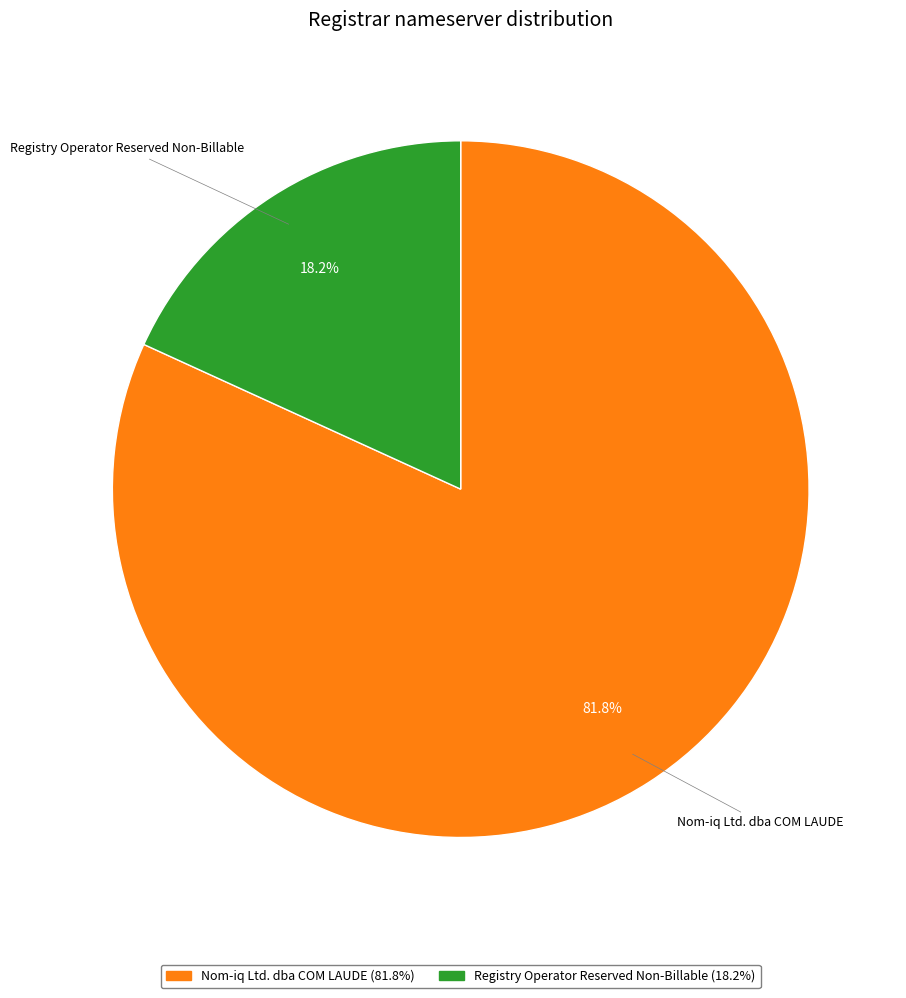

Does Registry Operator Reserved Non-Billable (18.2%) account for over 50% of the chart?

No